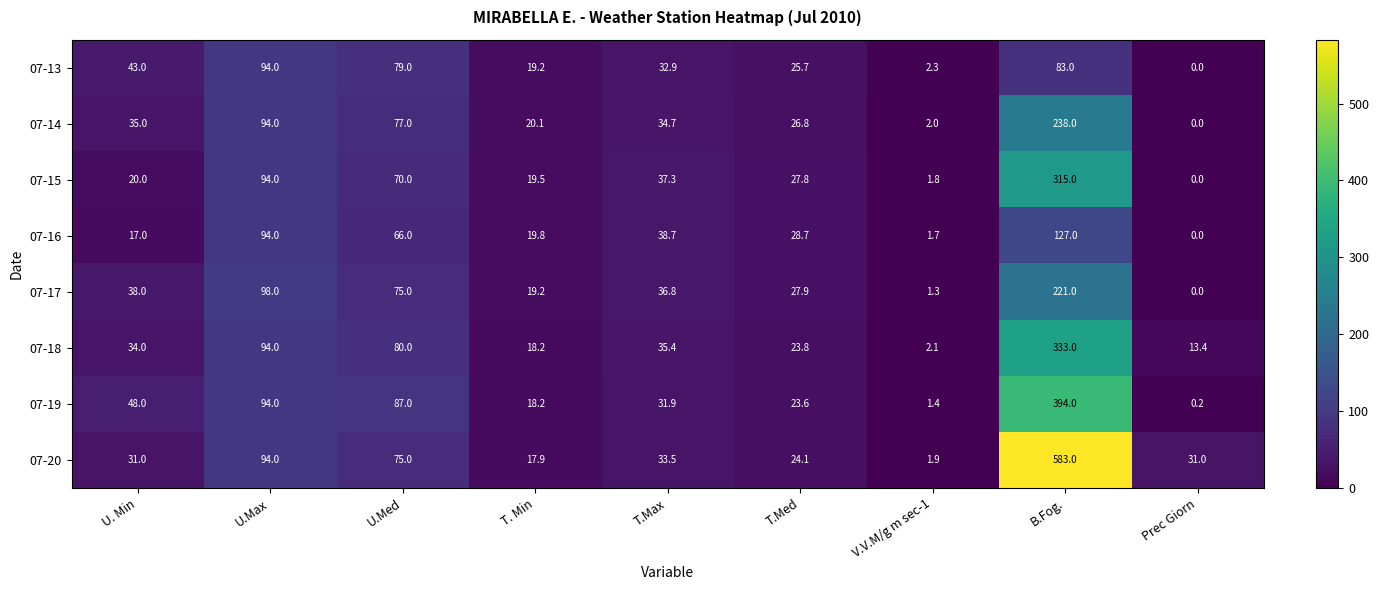

What is the difference between the 07-16 values at U. Min and U.Med?

49.0